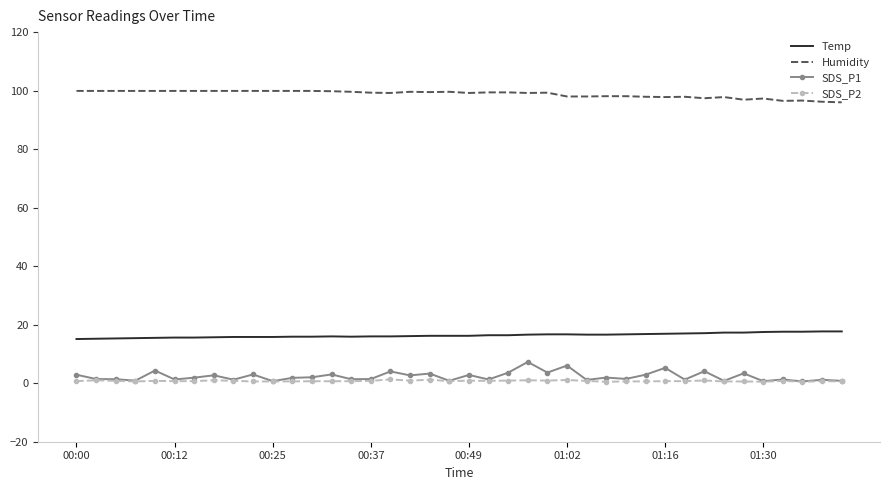

Which series has the widest spread of values?

SDS_P1